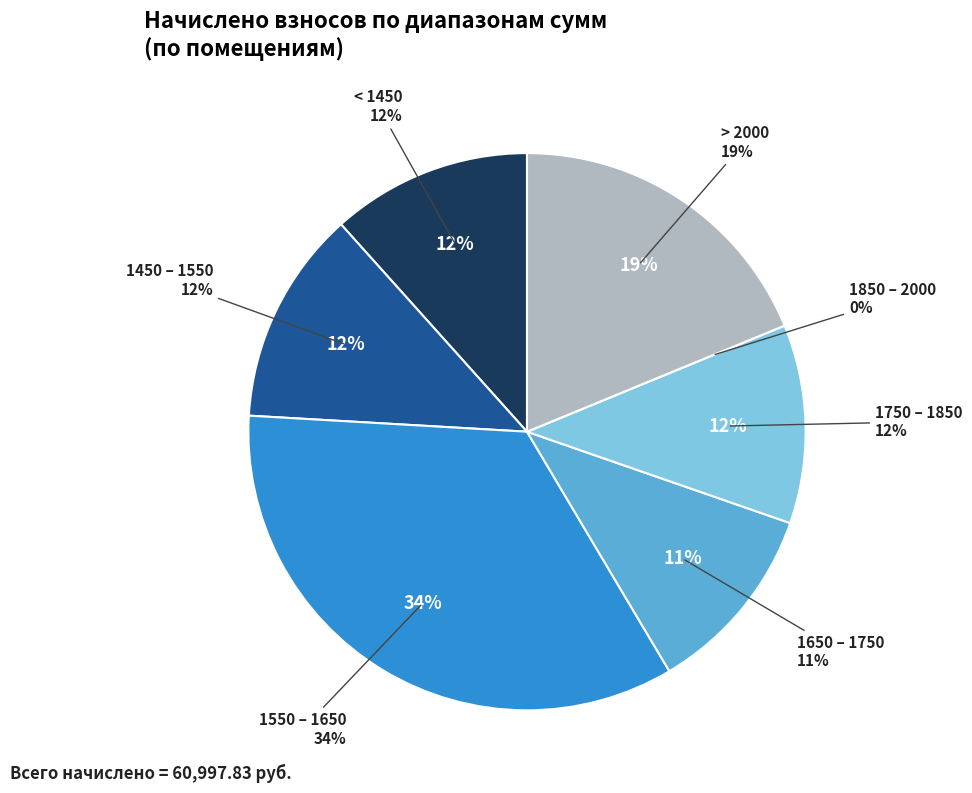

True or false: 24 accounts for 1% of the total.

False